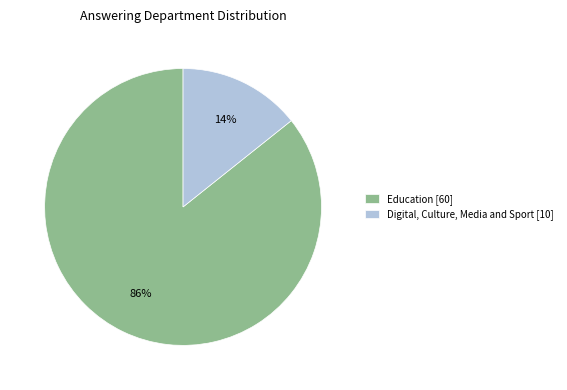

Do Digital, Culture, Media and Sport [10] and Education [60] together represent more than half of the pie?

Yes